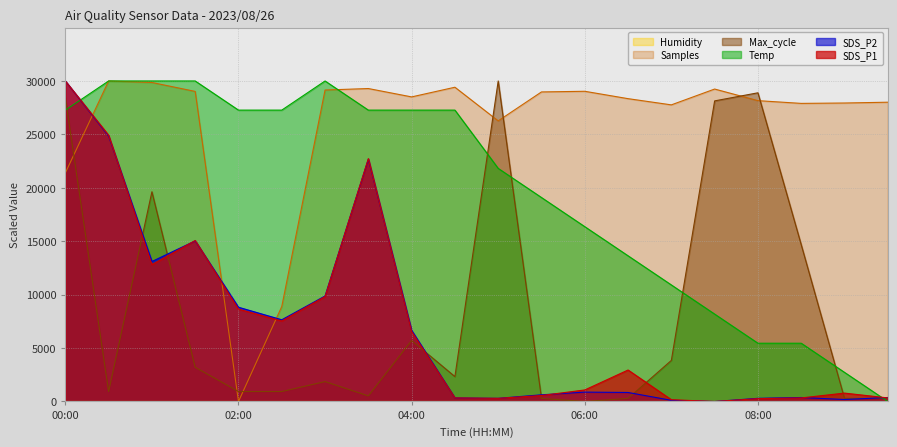

At which category is the sum across all series the highest?

00:00